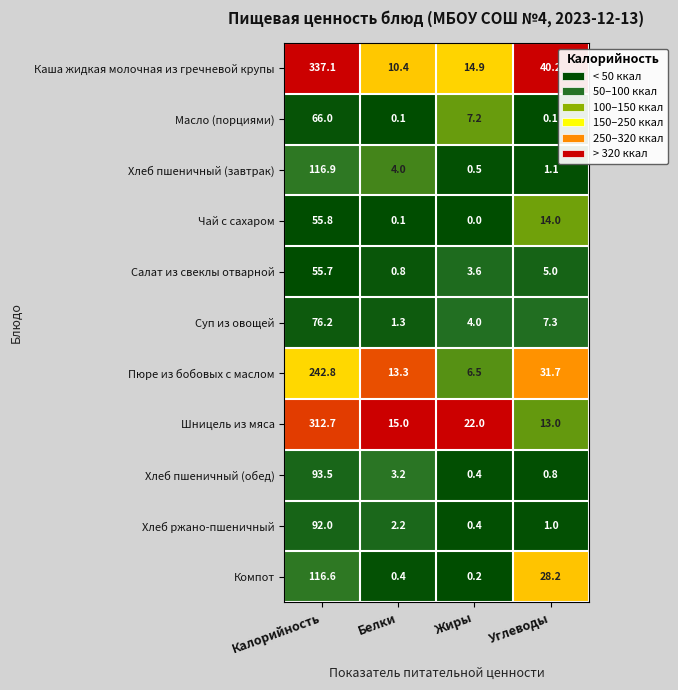

What is the approximate value of Хлеб ржано-пшеничный at Калорийность?

92.0